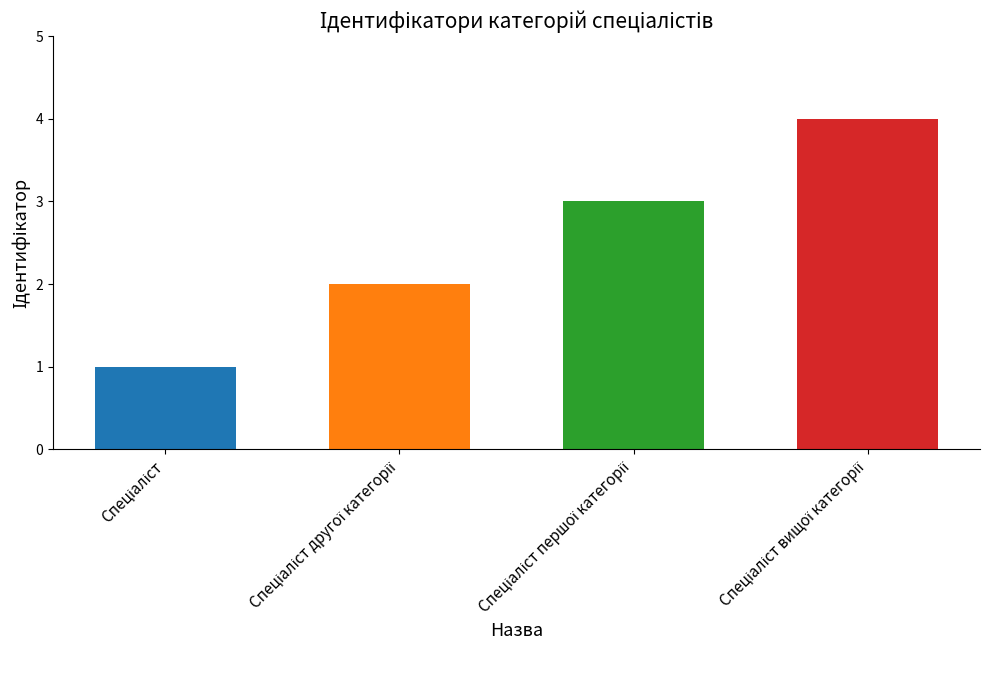

Count the number of categories in the chart.

4